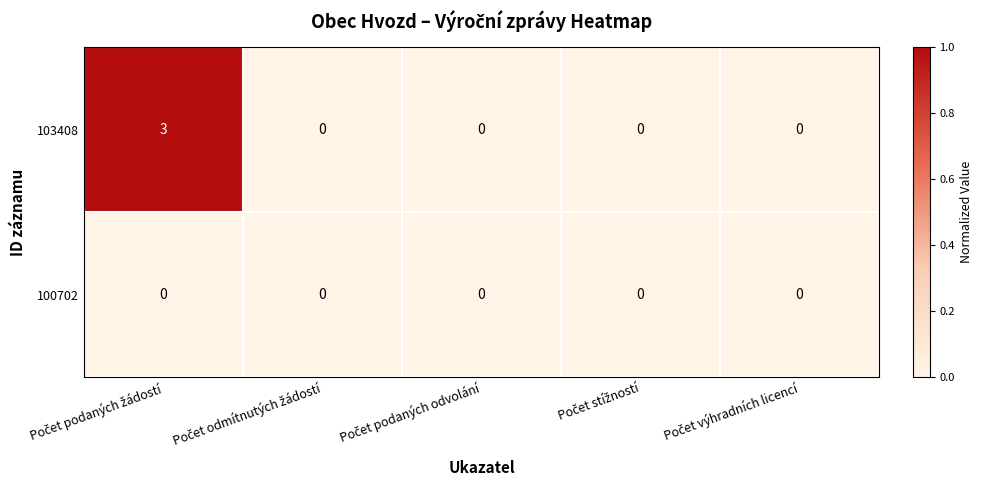

Count the number of data series in this chart.

2